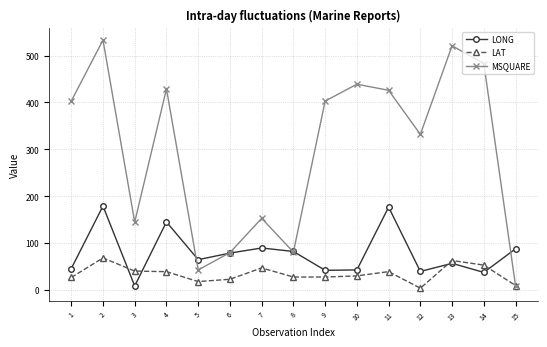

Which series has the largest range (max minus min)?

MSQUARE